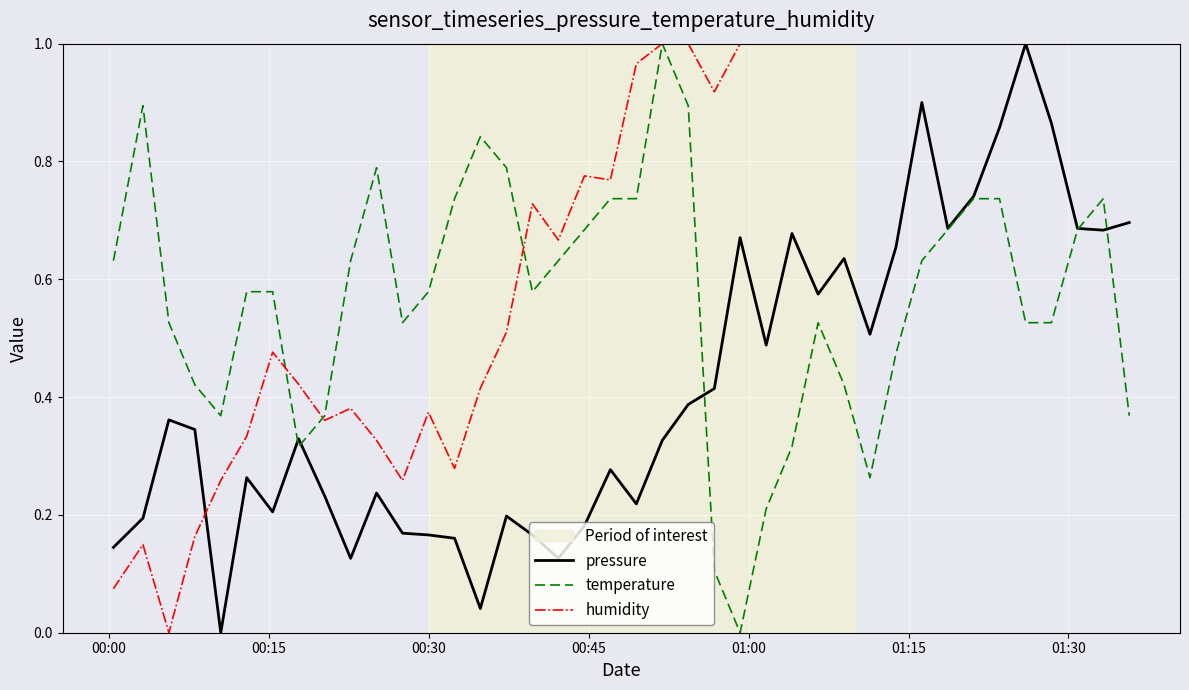

Which series has the largest total across all categories?

humidity